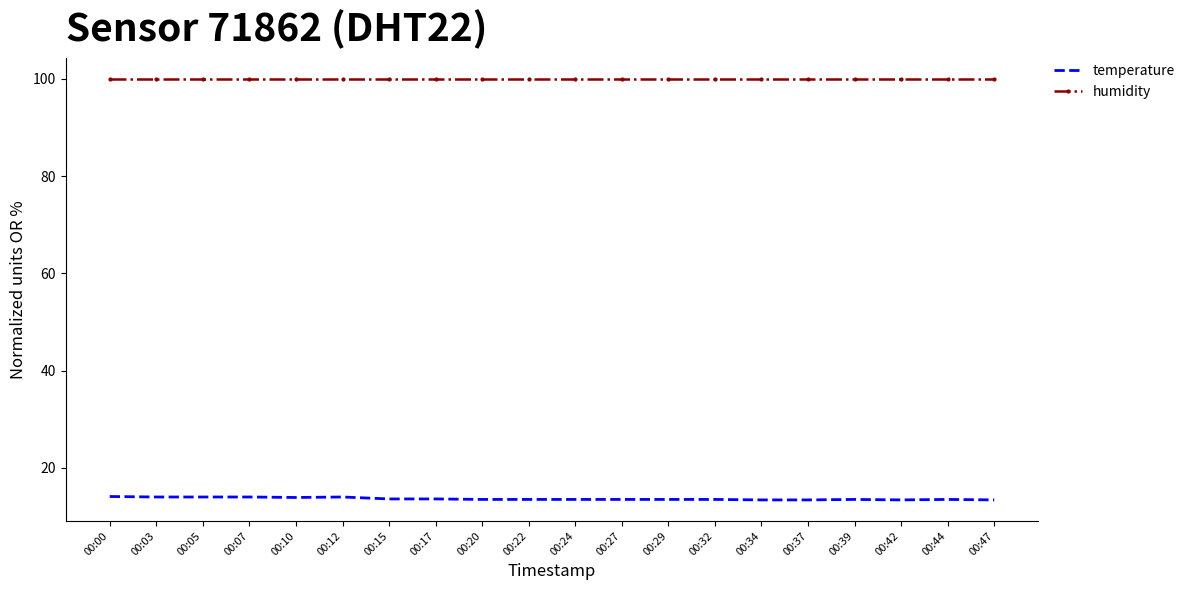

Which series has the largest total across all categories?

humidity